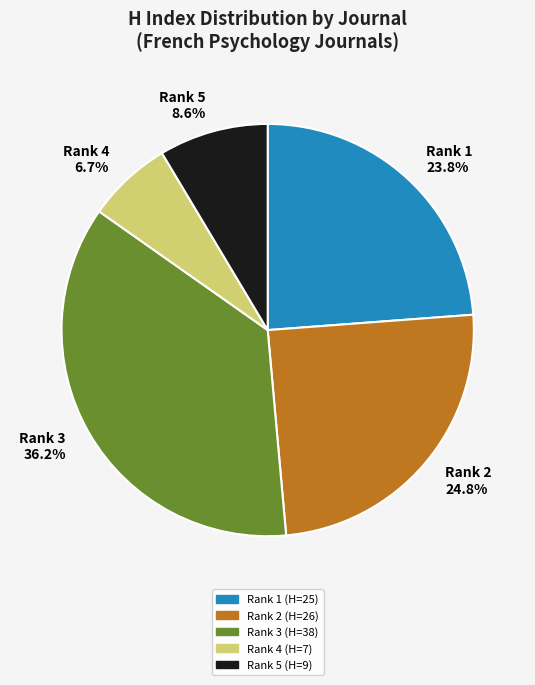

Rank the categories by value from lowest to highest.

Rank 4, Rank 5, Rank 1, Rank 2, Rank 3